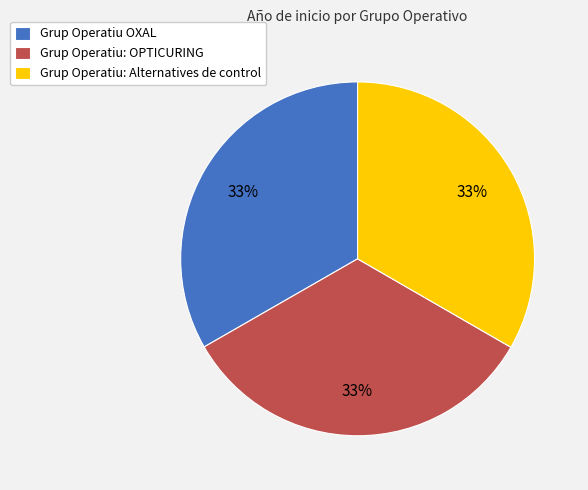

Approximately how many times larger is the value at Grup Operatiu: OPTICURING compared to Grup Operatiu OXAL?

1.0